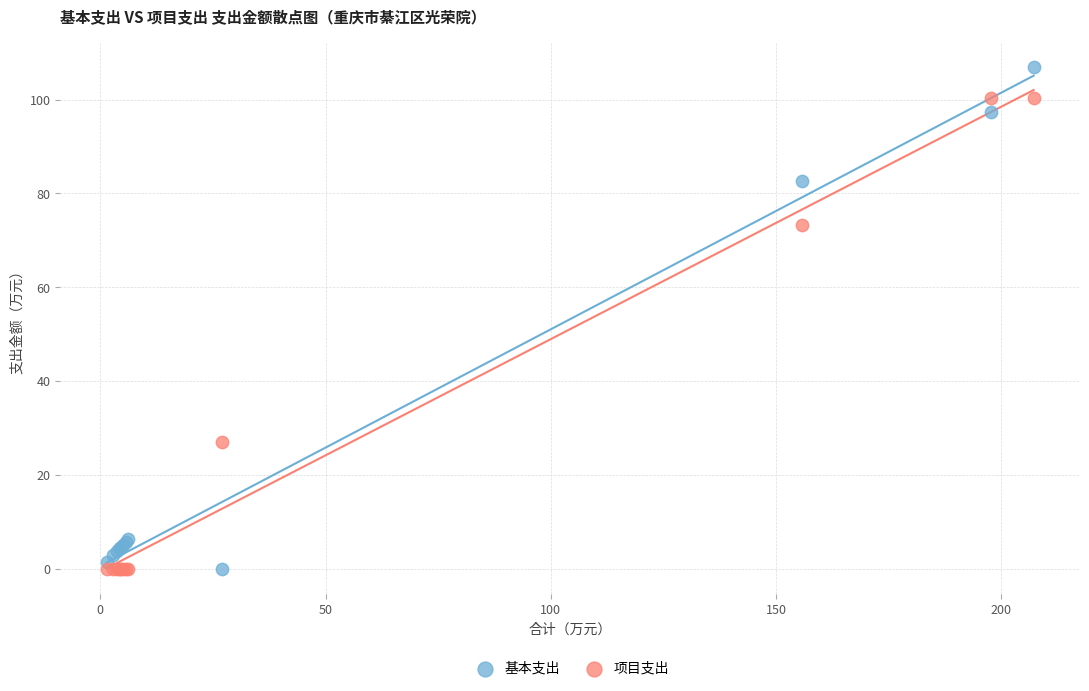

Which series reaches the maximum Y coordinate?

基本支出